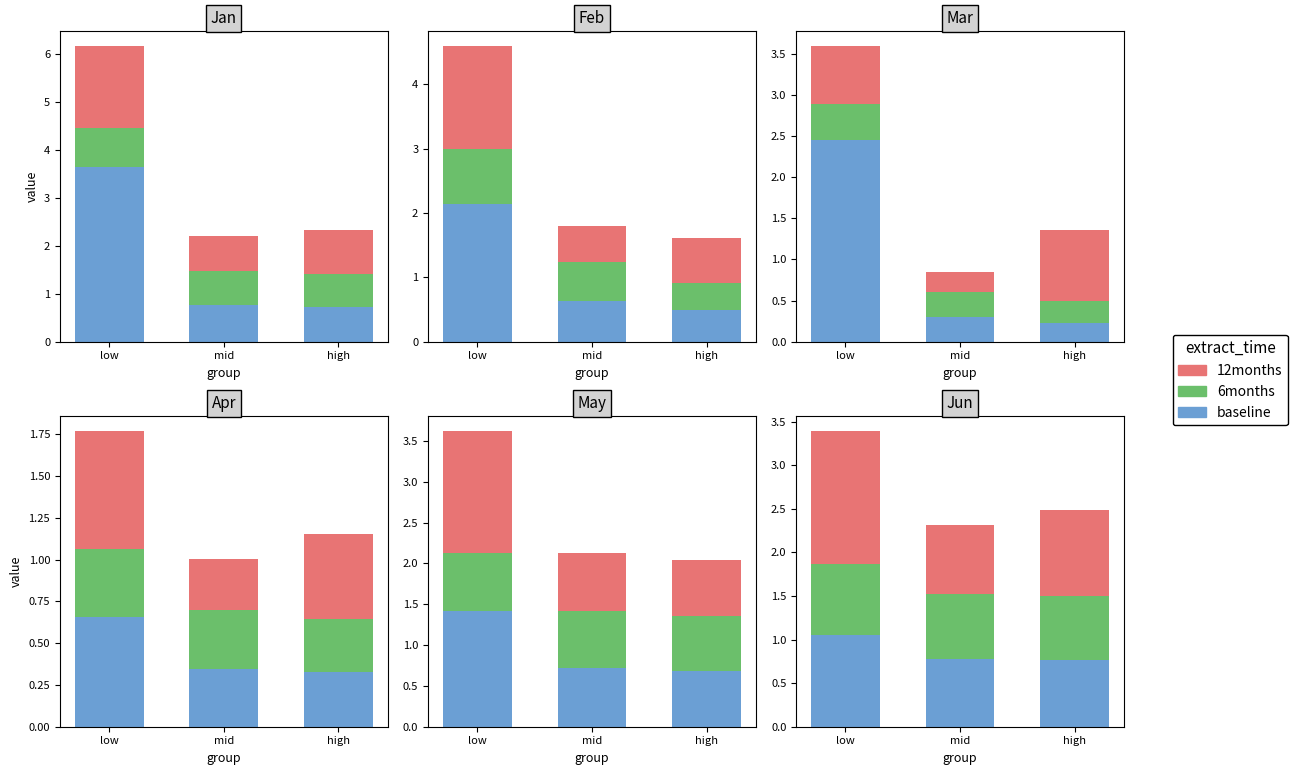

What is the value of the 6months bar at the 3rd from the left?

0.7